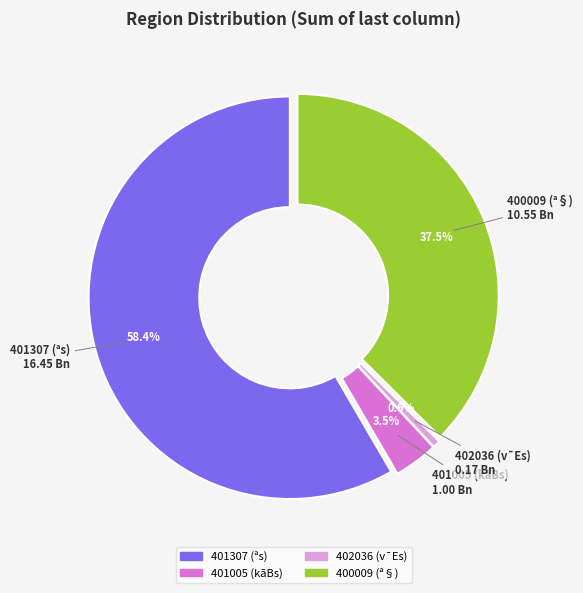

Count the number of slices in the pie.

4